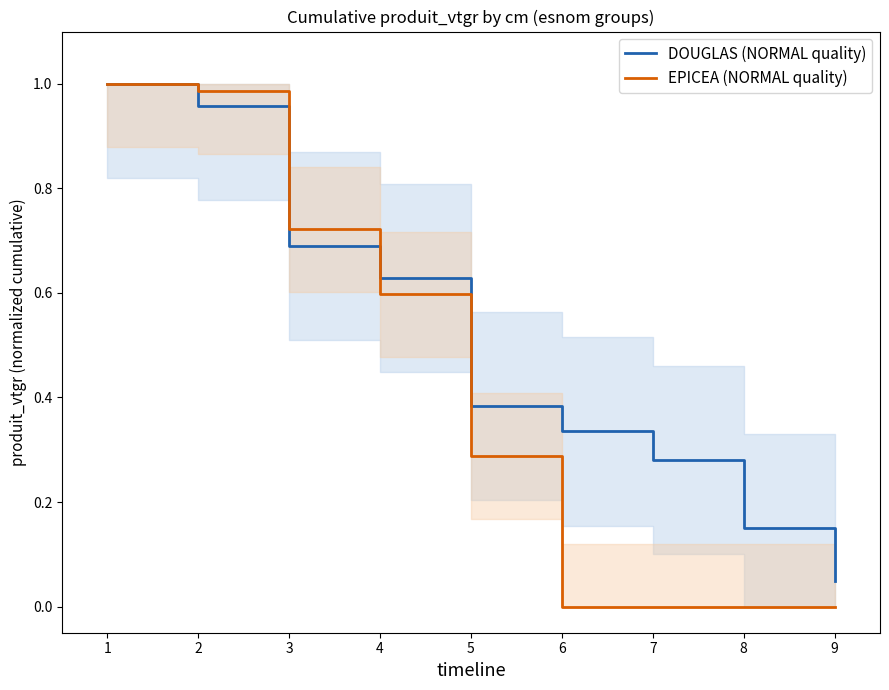

What is the greatest value displayed?

1.0